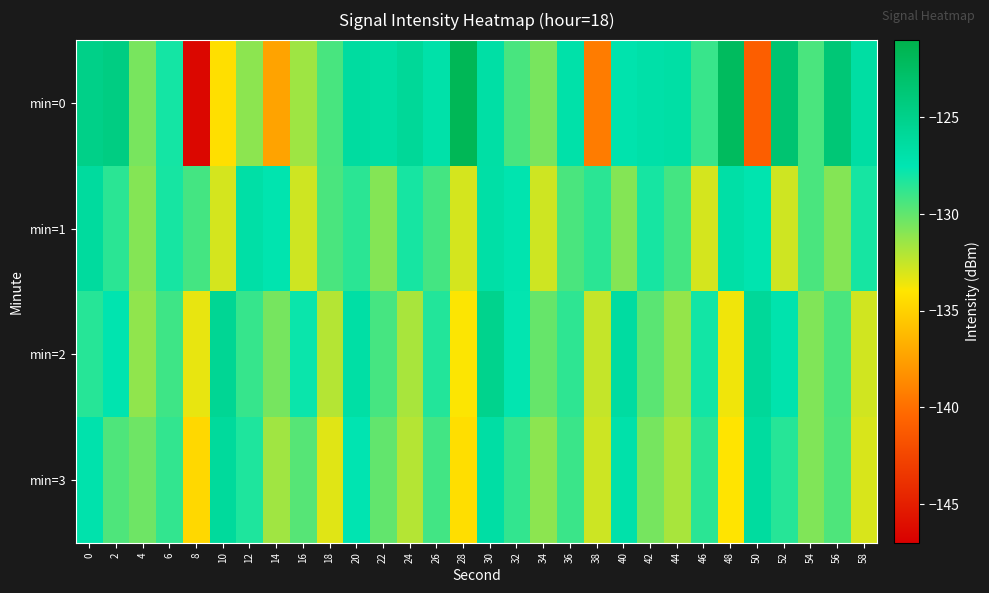

Count the number of data series in this chart.

4